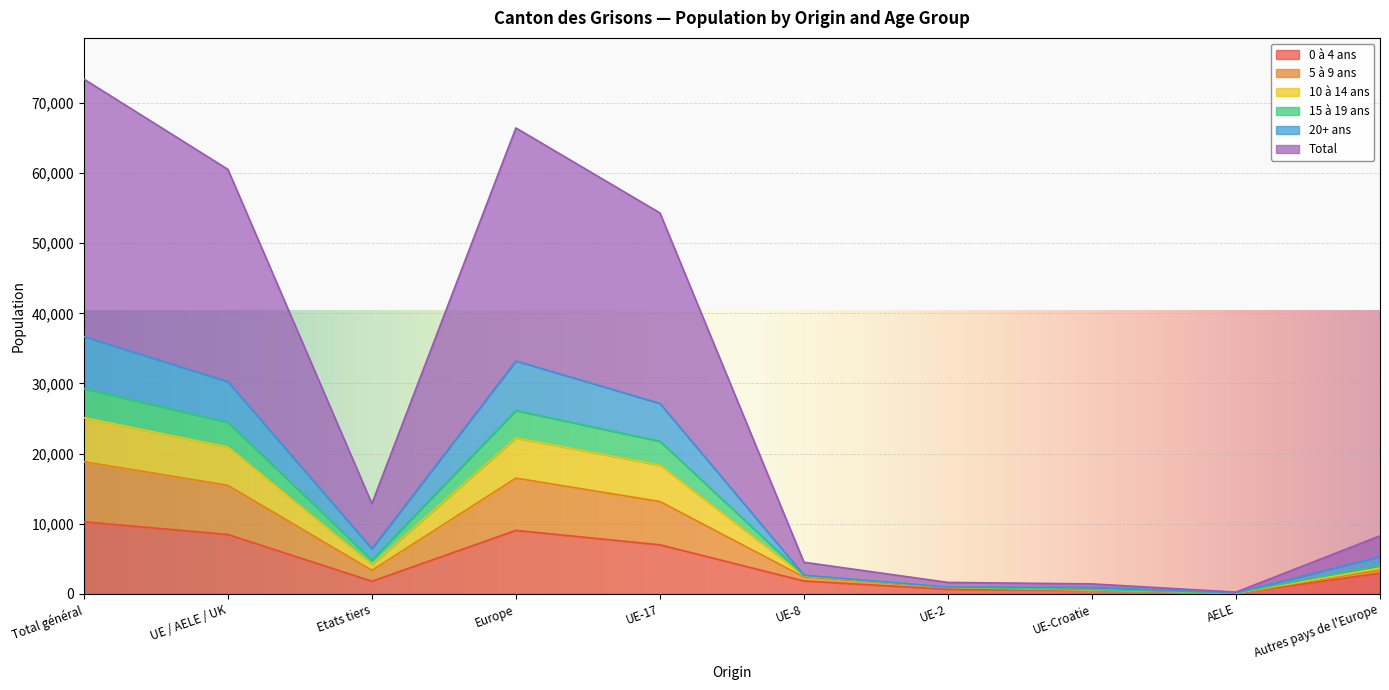

True or false: Total and 15 à 19 ans intersect in this chart.

False